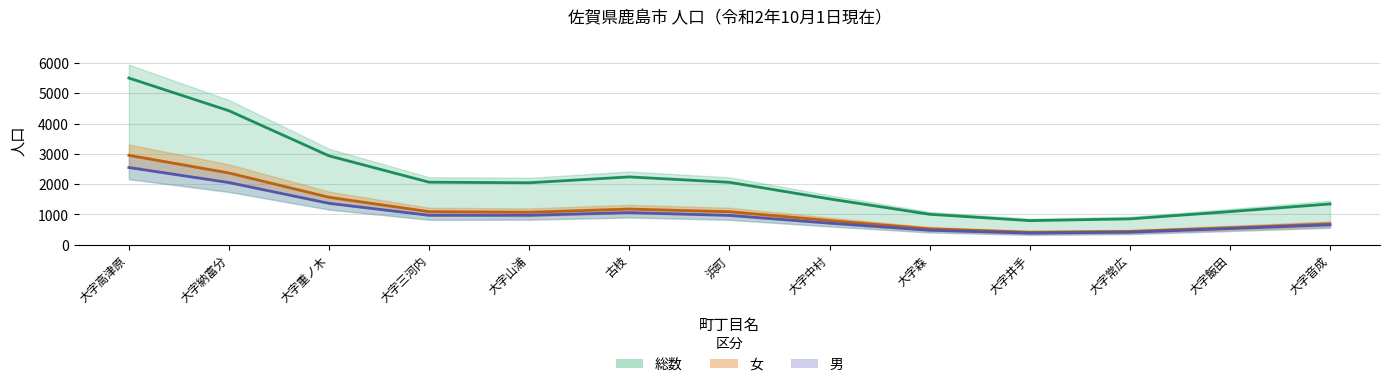

What position from the left is 大字三河内?

4